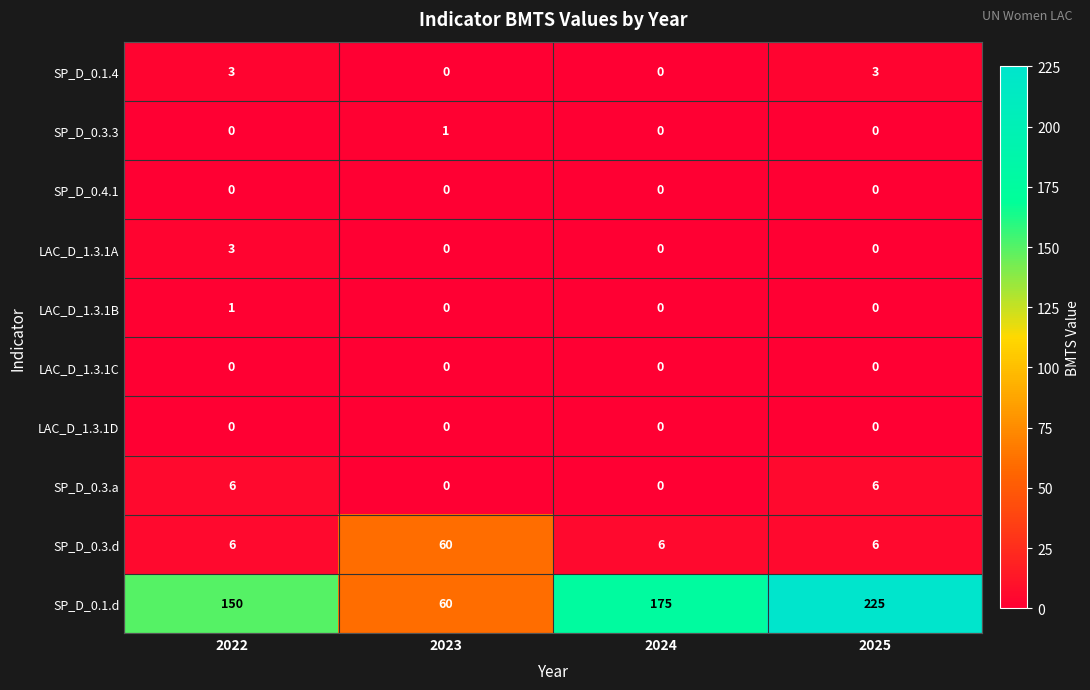

At which category is the sum across all series the highest?

2025